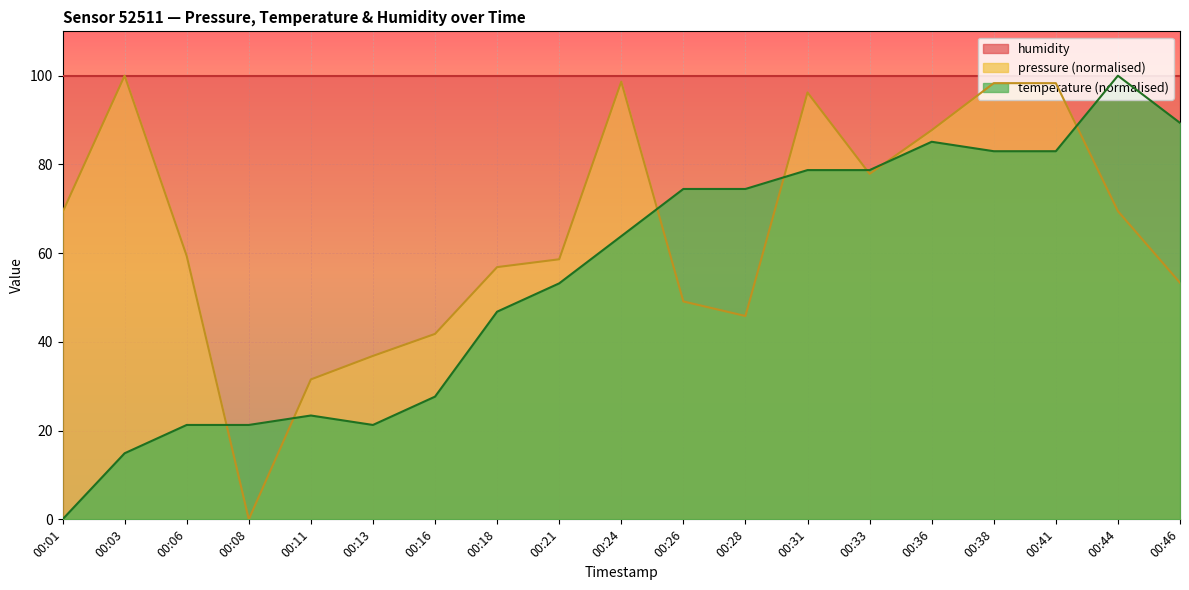

Between 00:03 and 00:21, which series saw the biggest shift?

pressure